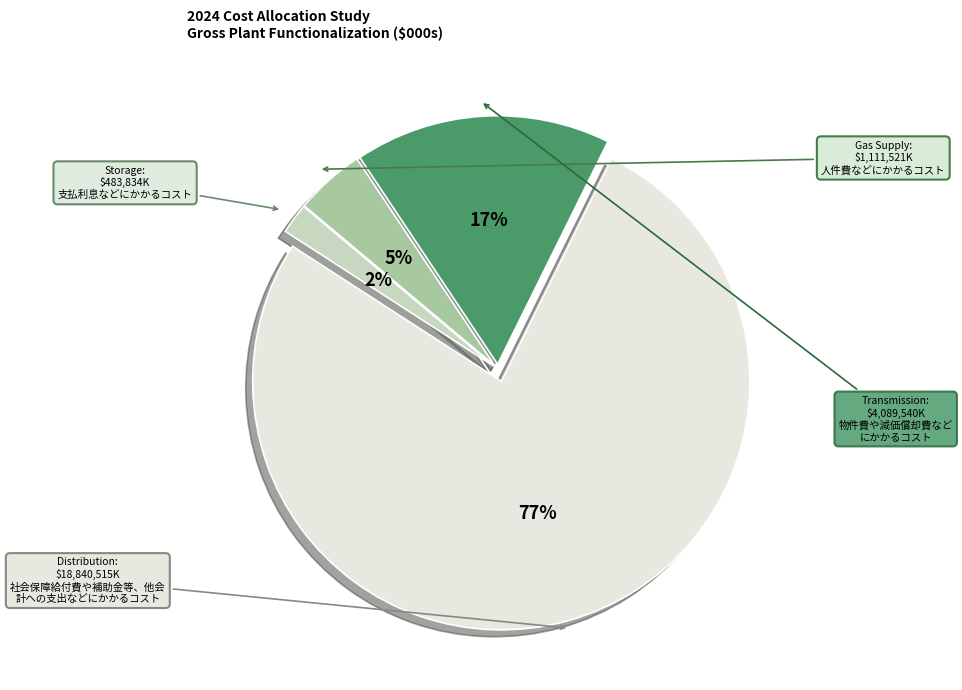

Count the number of slices in the pie.

4